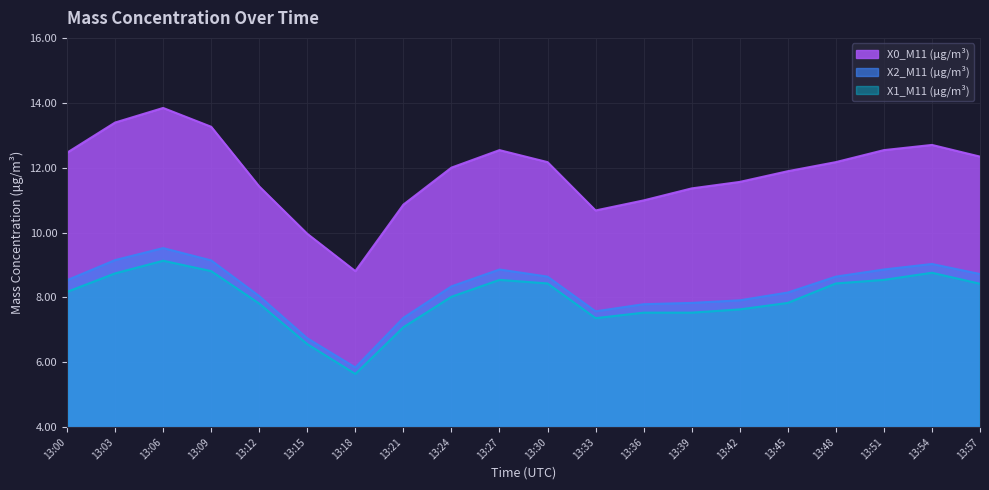

Between 13:00 and 13:45, which series saw the biggest shift?

X0_M11 (μg/m³)